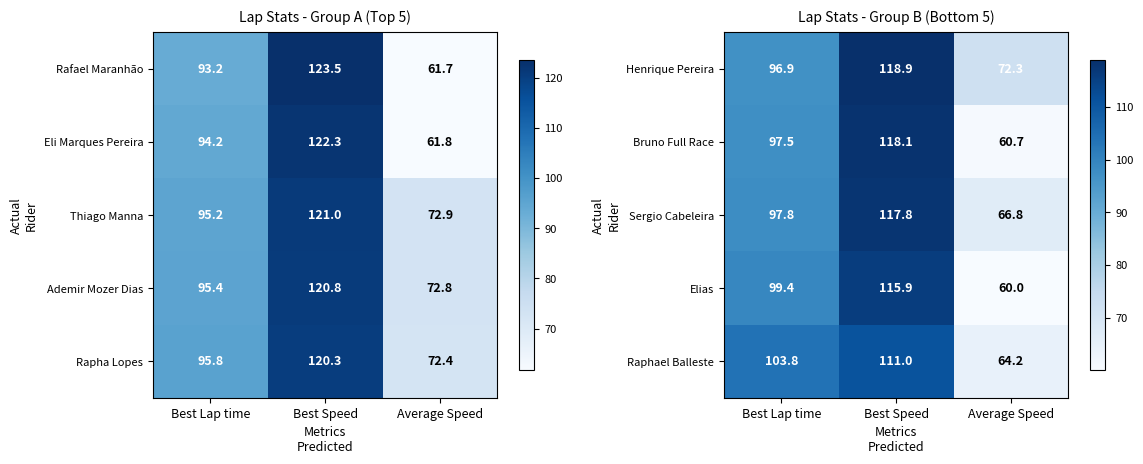

The Elias series shows 97.2 at Average Speed. True or false?

False